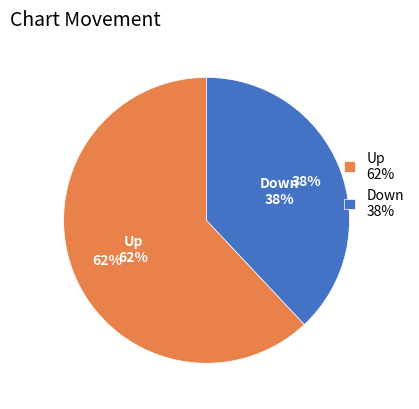

How much of the chart is everything except up?

38.0%